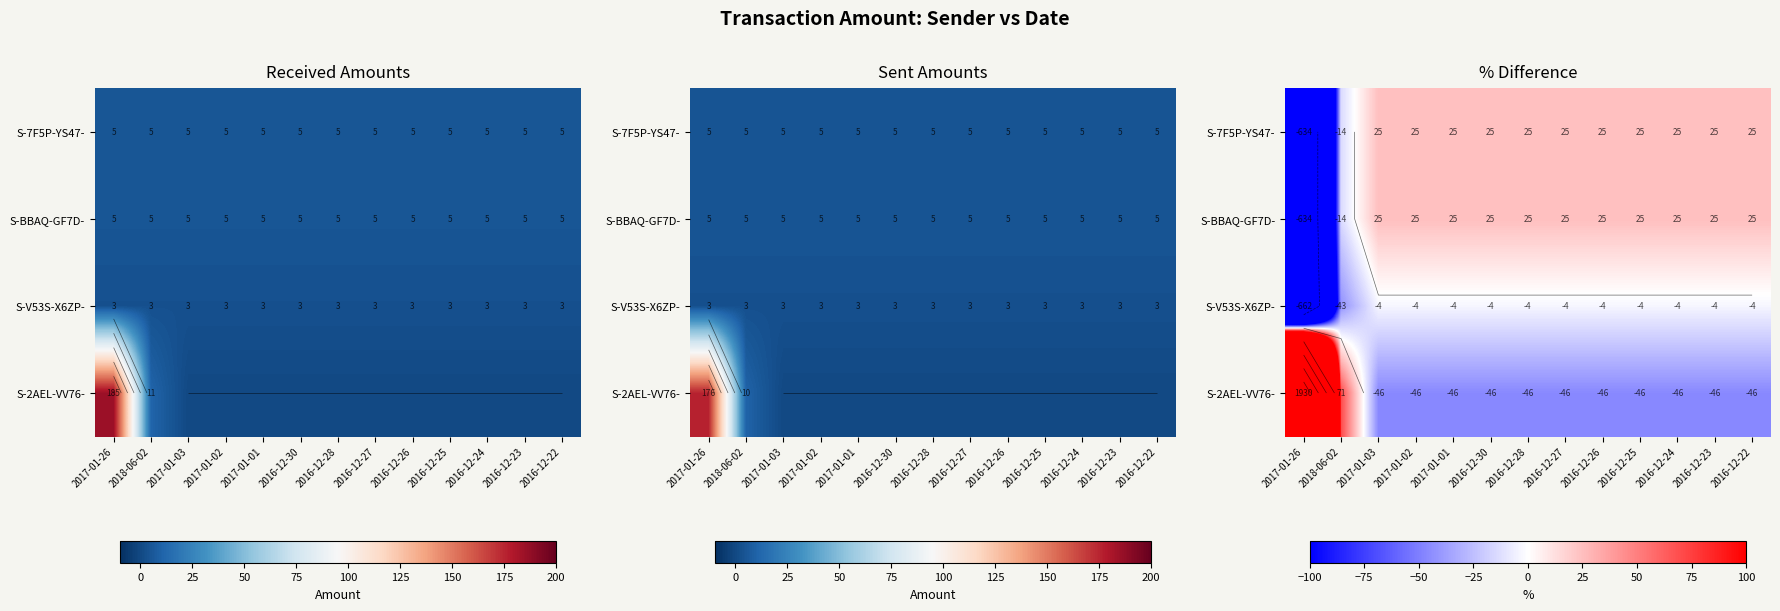

How many categories are shown in the chart?

13